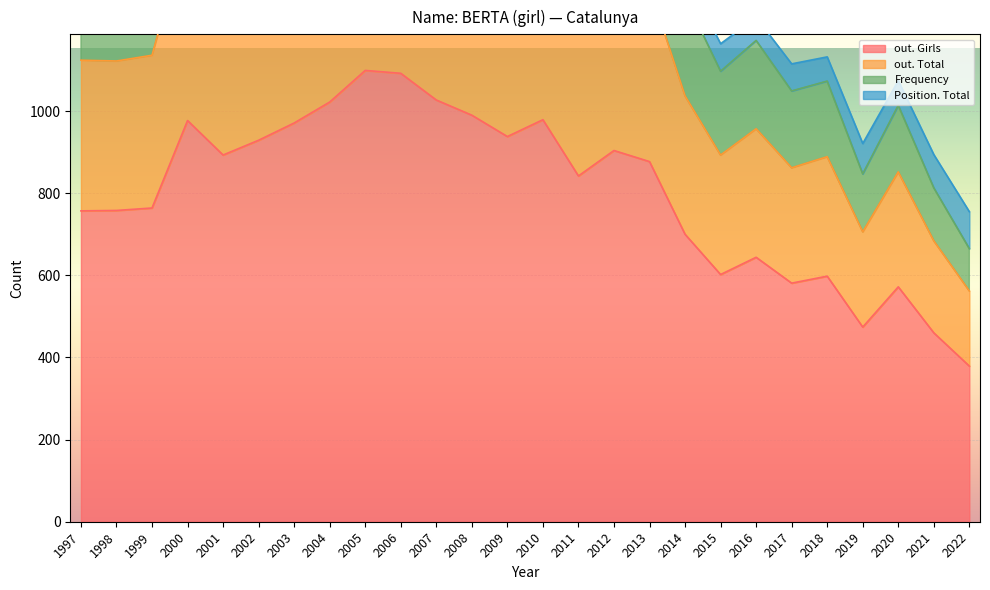

True or false: out. Girls has more than 2 points higher than both neighbors.

True